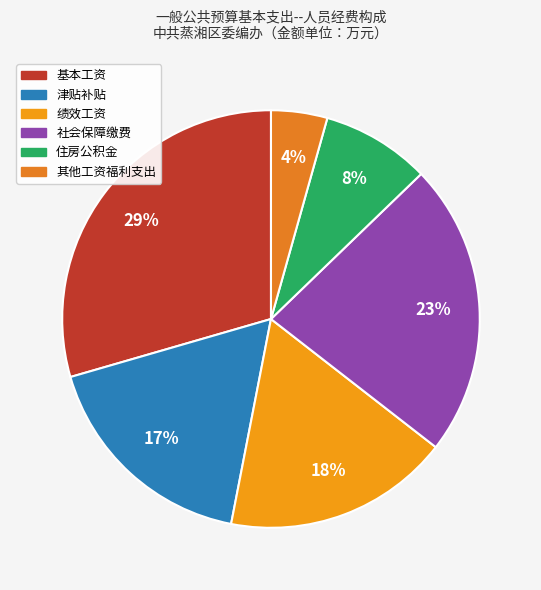

What percentage is the 基本工资 slice, to the nearest percent?

29%